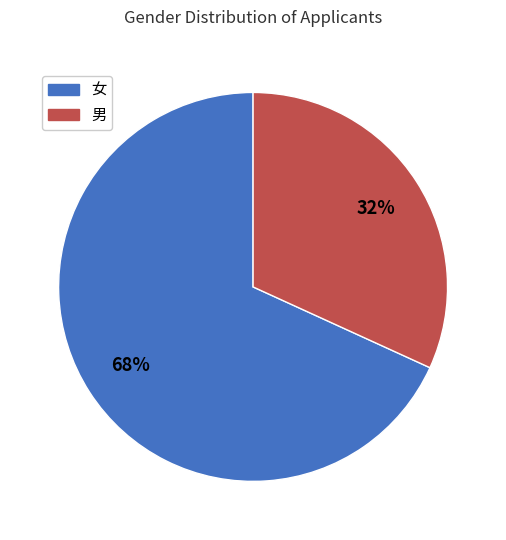

Is the sum of 男 and 女 greater than half?

Yes